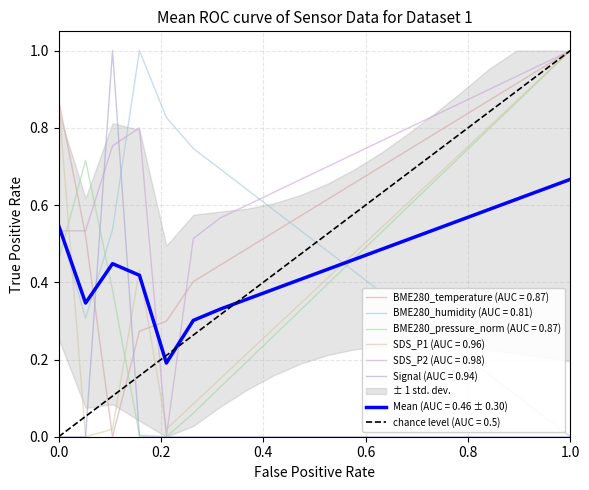

After their last crossing, which series has the higher values: SDS_P2 or SDS_P1?

SDS_P2